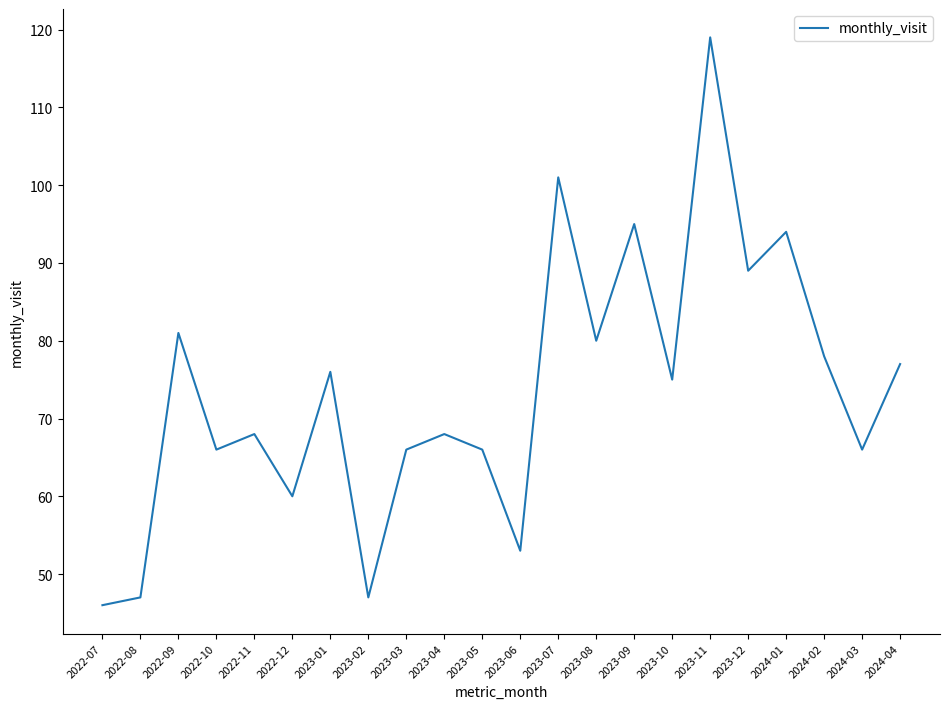

What is the minimum value shown in the chart?

46